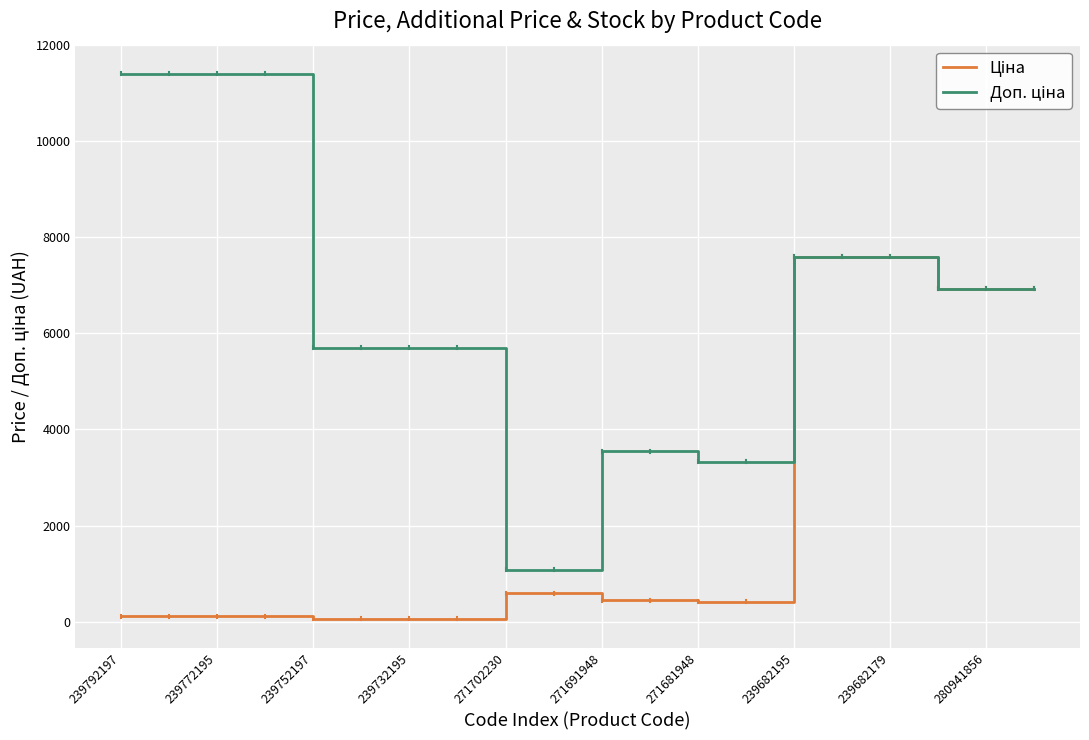

Is this an area chart (filled region under the line)?

No